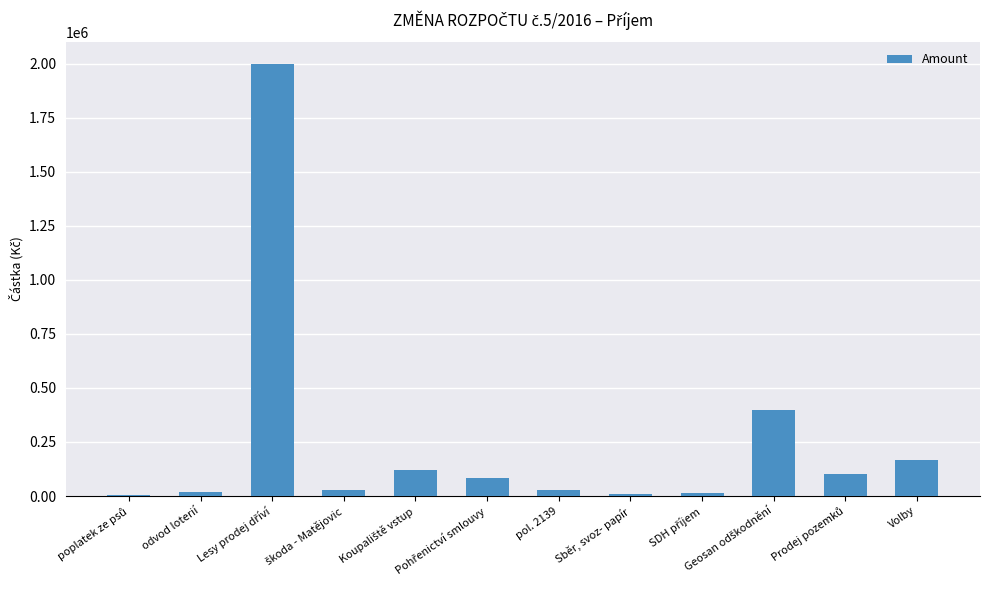

The chart shows a value of 298684 at Volby. True or false?

False